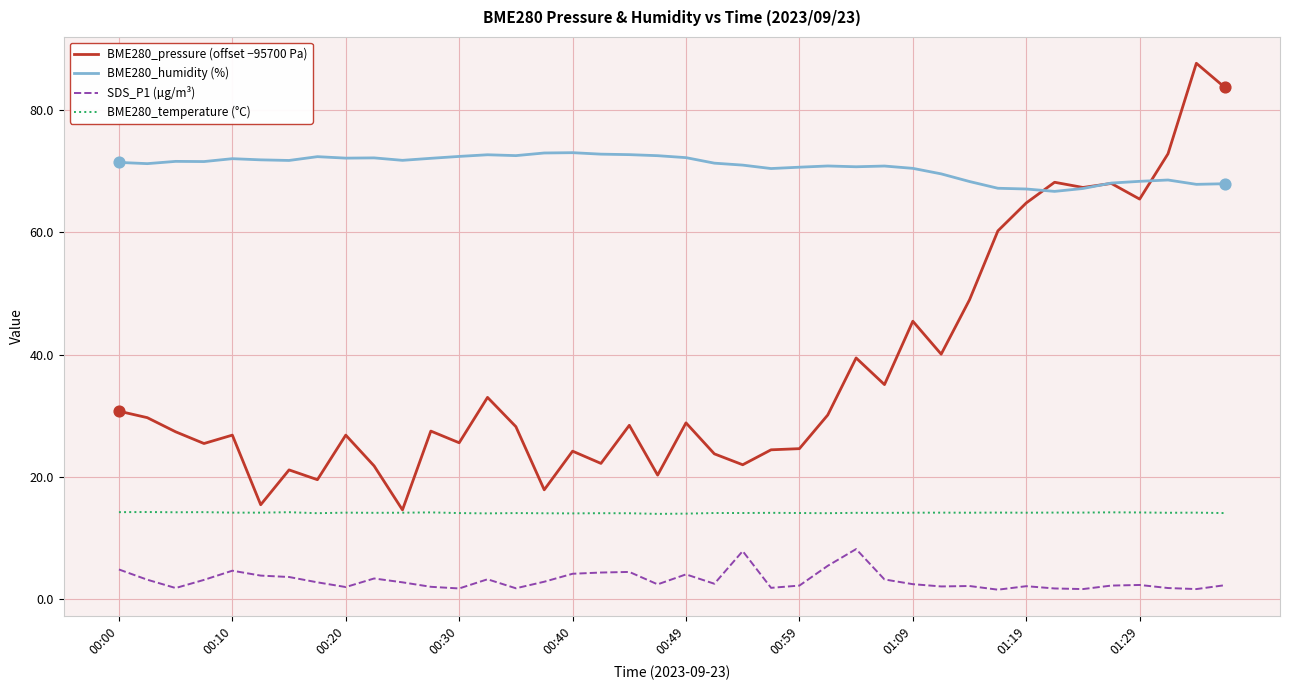

Which series has the largest total across all categories?

BME280_humidity (%)